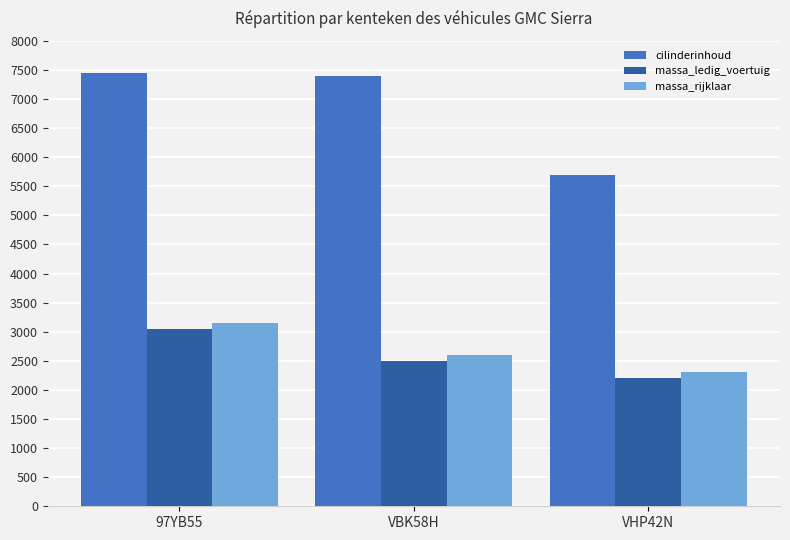

What is the value of the massa_rijklaar bar at the 3rd from the left?

2301